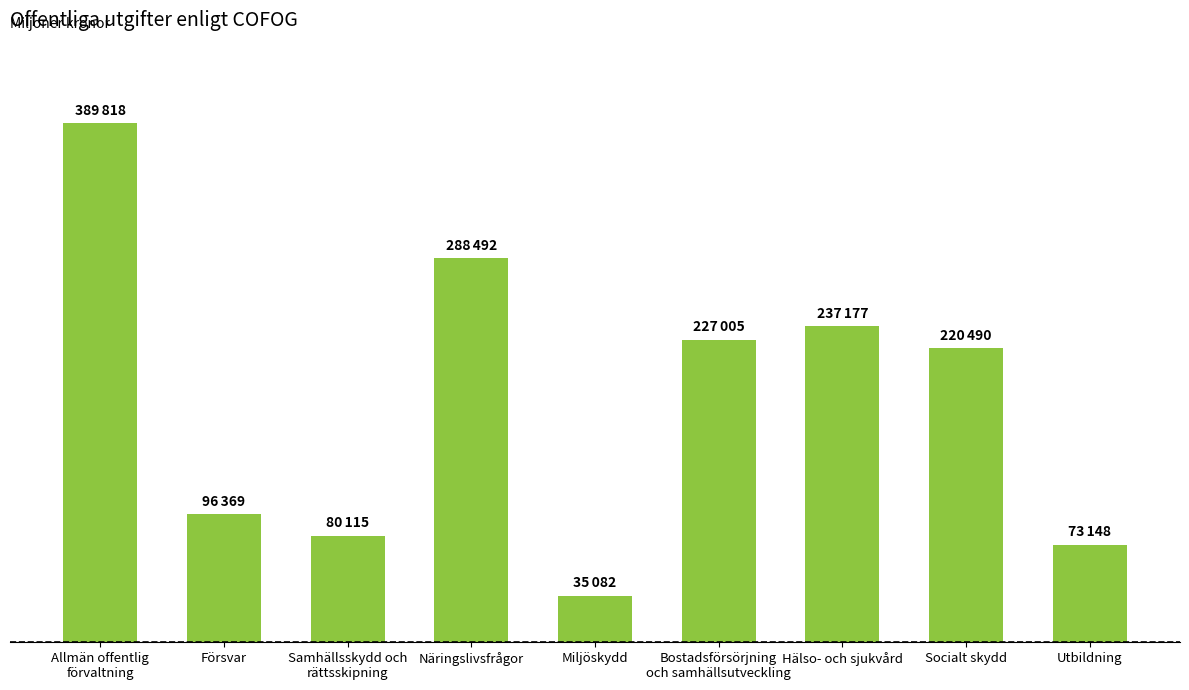

What is the difference between the values at Samhällsskydd och
rättsskipning and Näringslivsfrågor?

208377